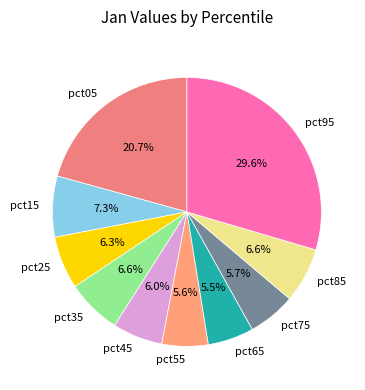

To the nearest percent, what percentage of the pie is pct25?

6%